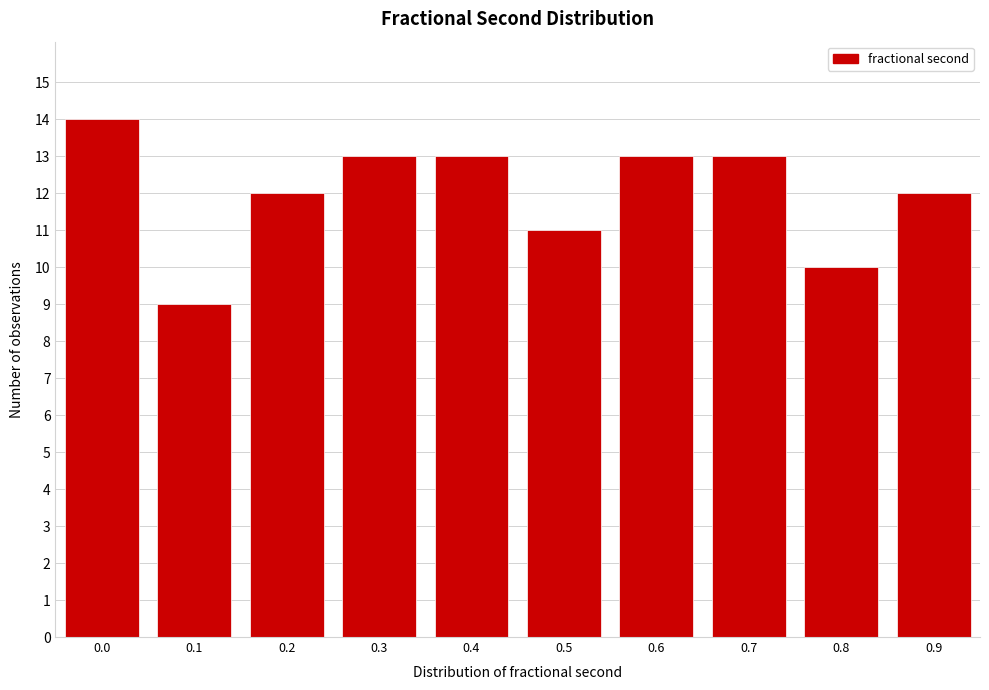

Reading left to right, extract all data points from this chart.

14	9	12	13	13	11	13	13	10	12